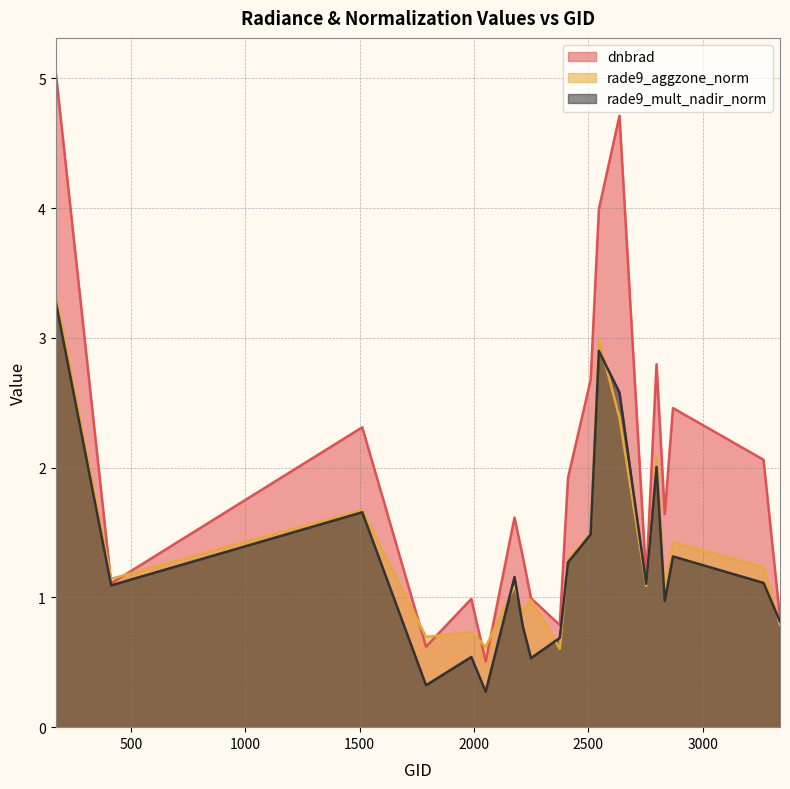

How many interior local valleys does the rade9_mult_nadir_norm series have?

6